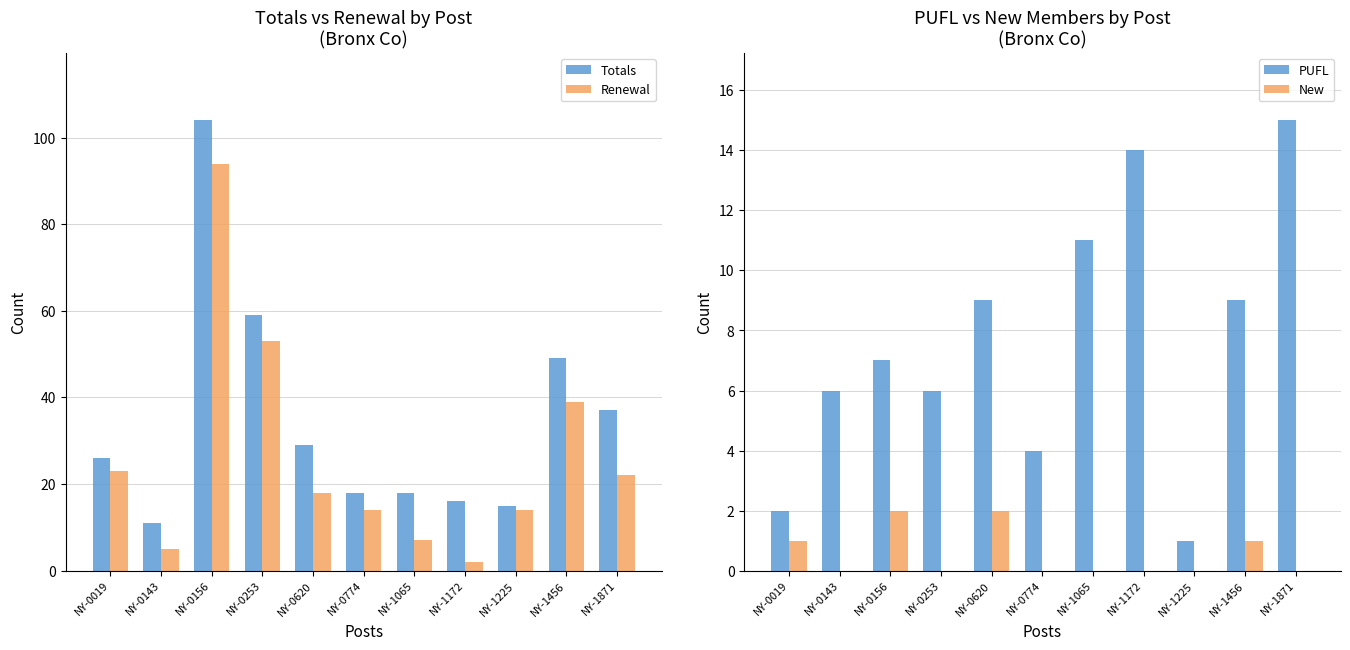

At which category is the sum across all series the highest?

NY-0156